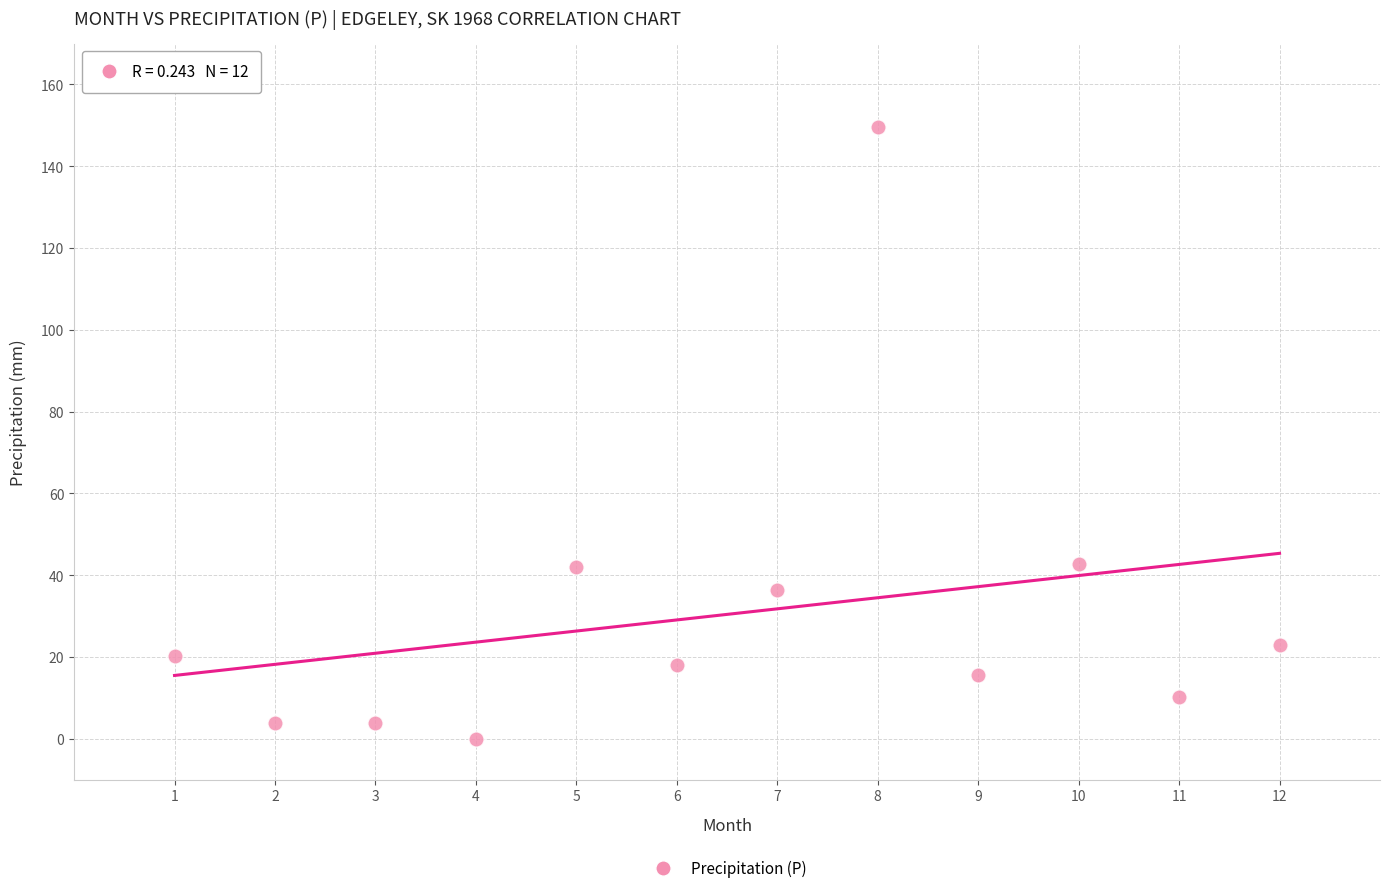

What is the average X value?

6.5